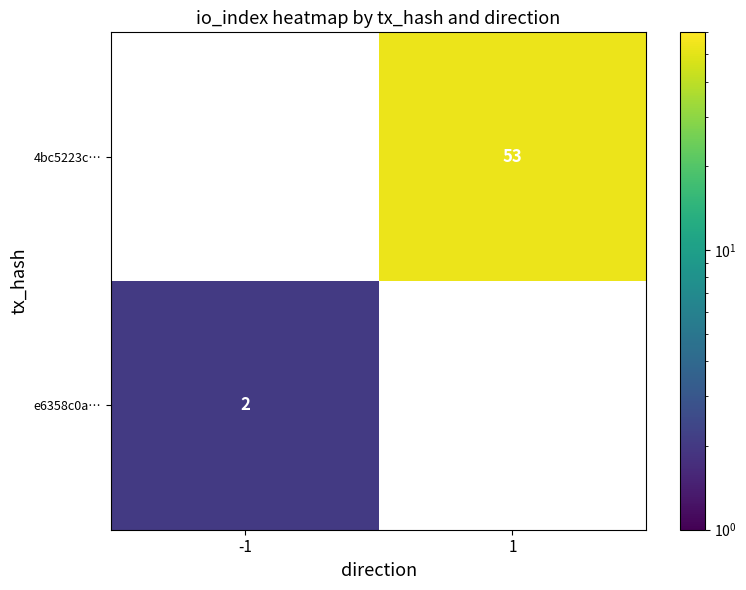

Is the value of 4bc5223c… at 1 greater than the value of e6358c0a… at -1?

Yes